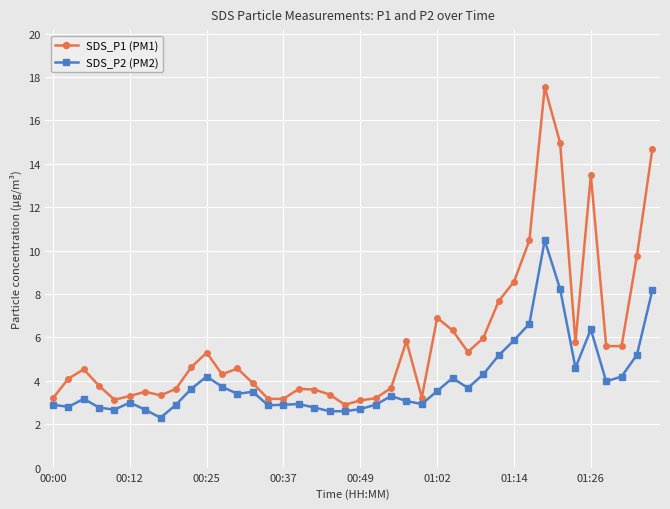

Is this an area chart (filled region under the line)?

No